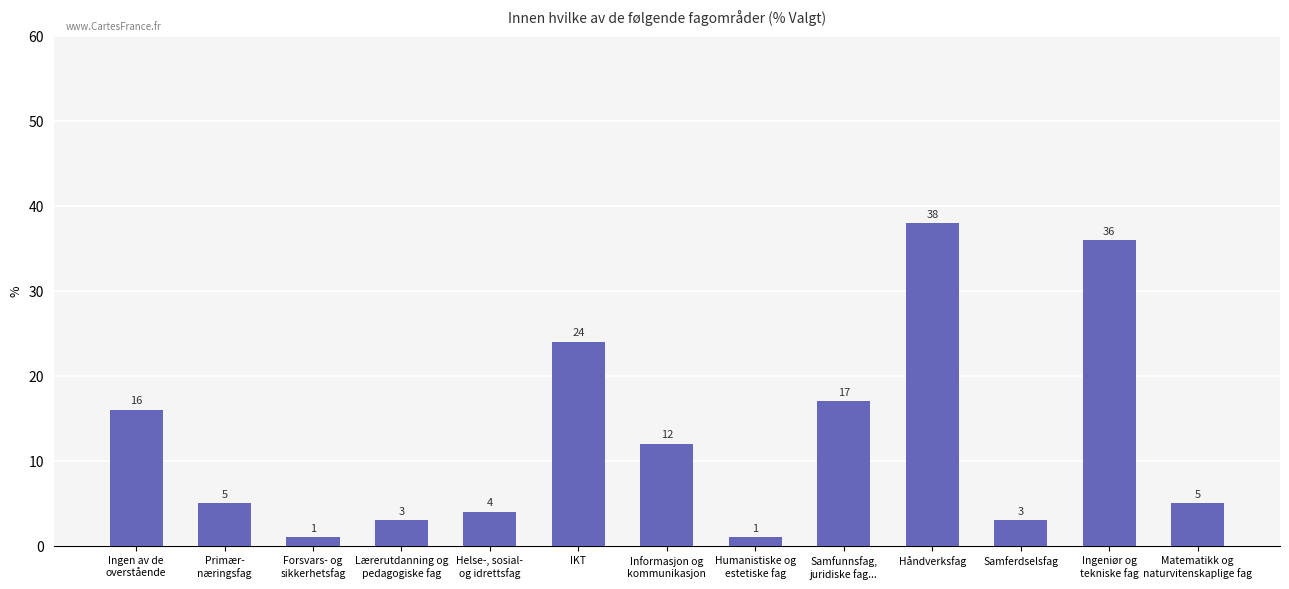

What is the value of the 6th bar from the left?

24